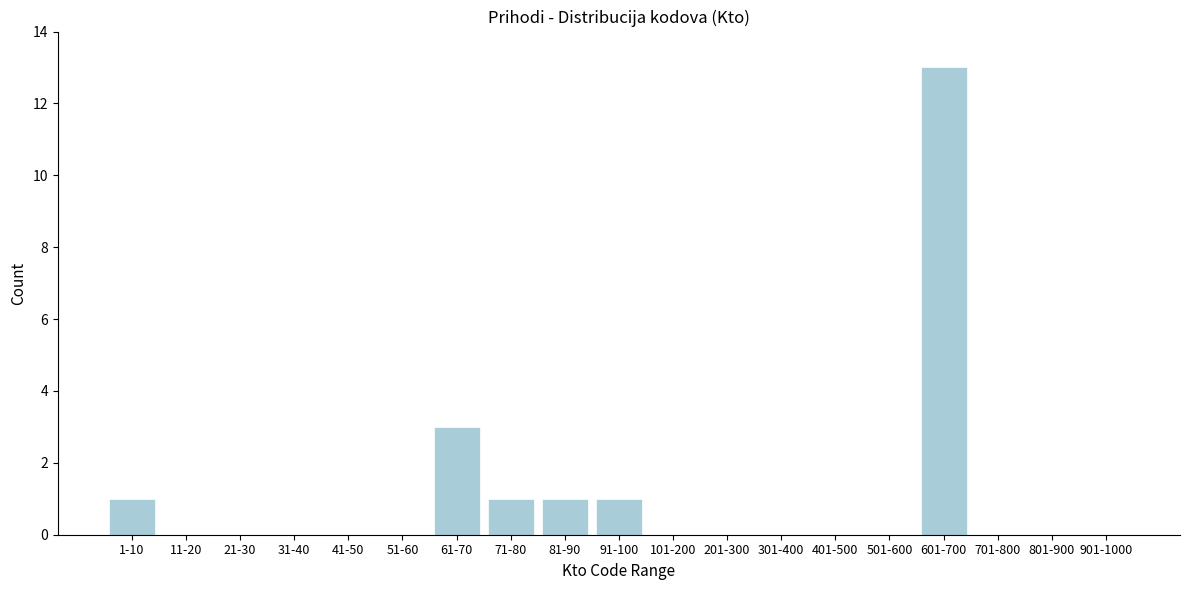

Reading right to left, transcribe all the data shown in this chart.

901-1000=0	801-900=0	701-800=0	601-700=13	501-600=0	401-500=0	301-400=0	201-300=0	101-200=0	91-100=1	81-90=1	71-80=1	61-70=3	51-60=0	41-50=0	31-40=0	21-30=0	11-20=0	1-10=1